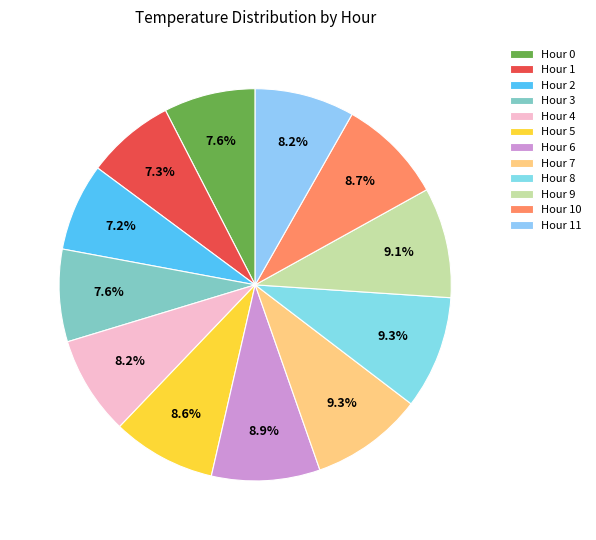

Does any single category account for the majority?

No